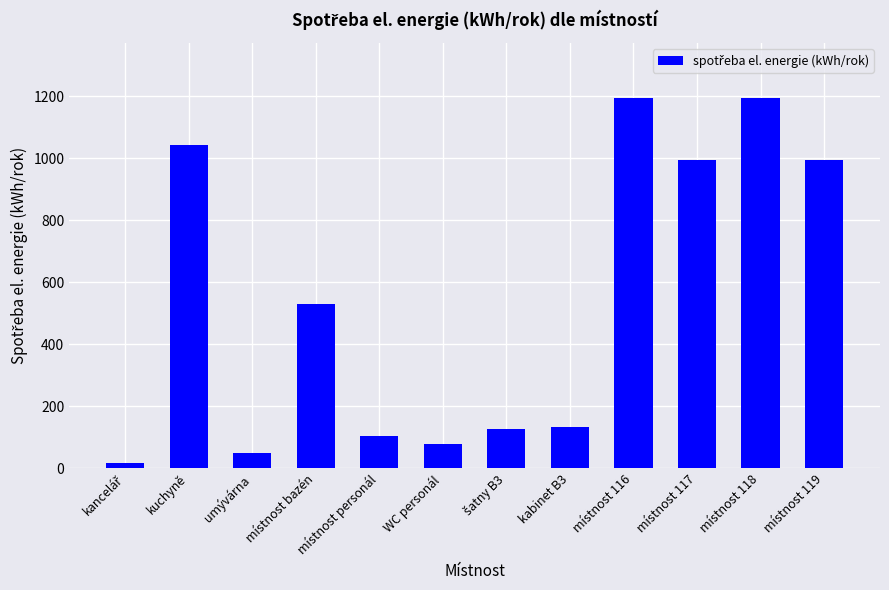

What is the maximum value shown in the chart?

1192.3